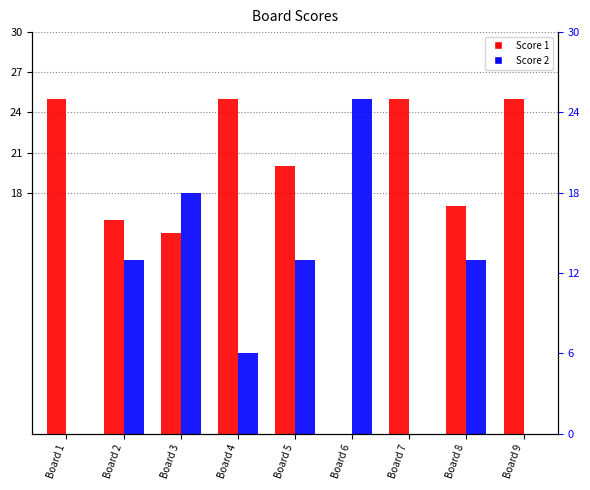

What is the sum of all Score 1 values?

168